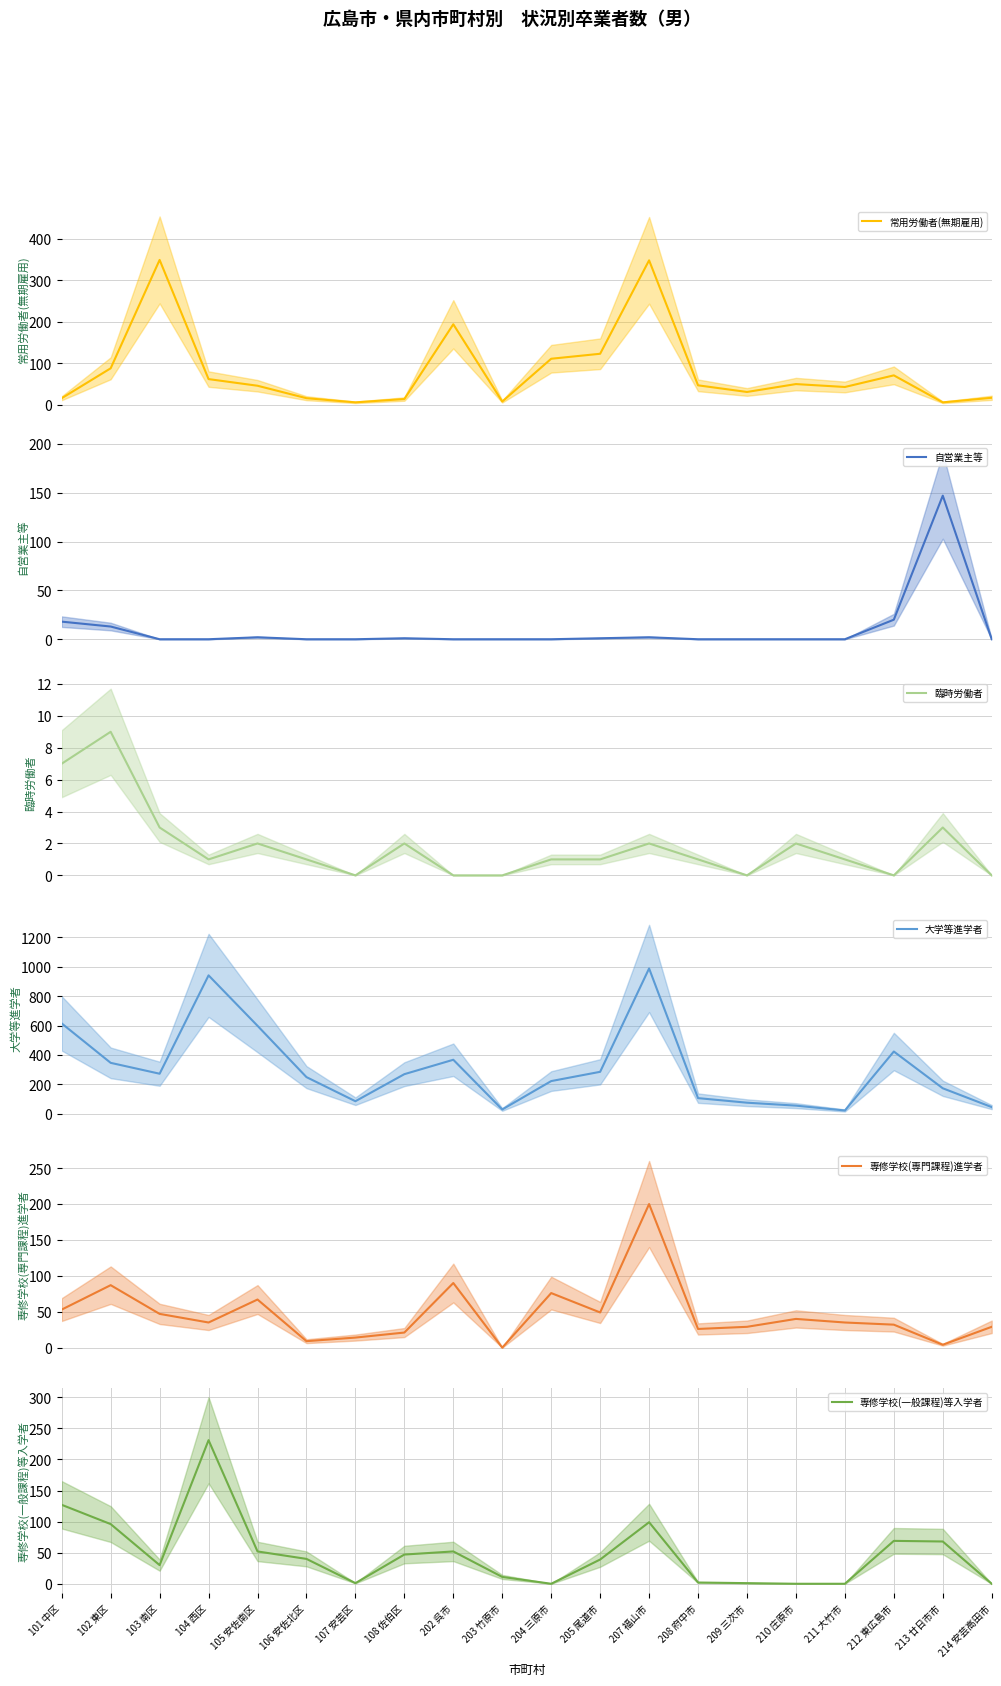

Is it true that 専修学校(専門課程)進学者 equals 35 at 211 大竹市?

True